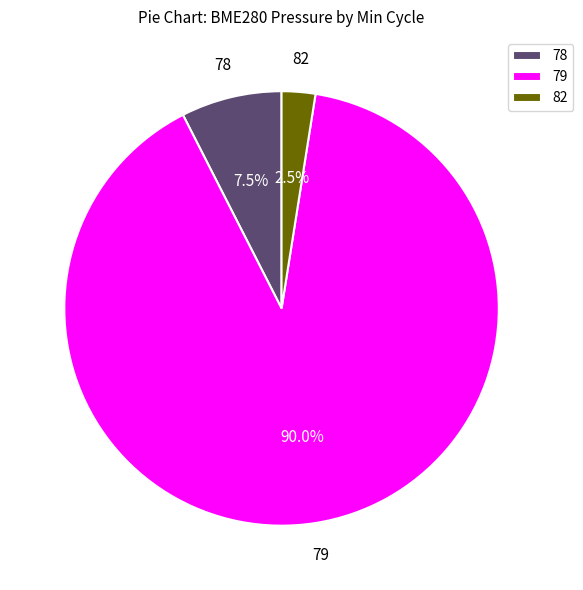

What is the largest slice in the pie chart?

79